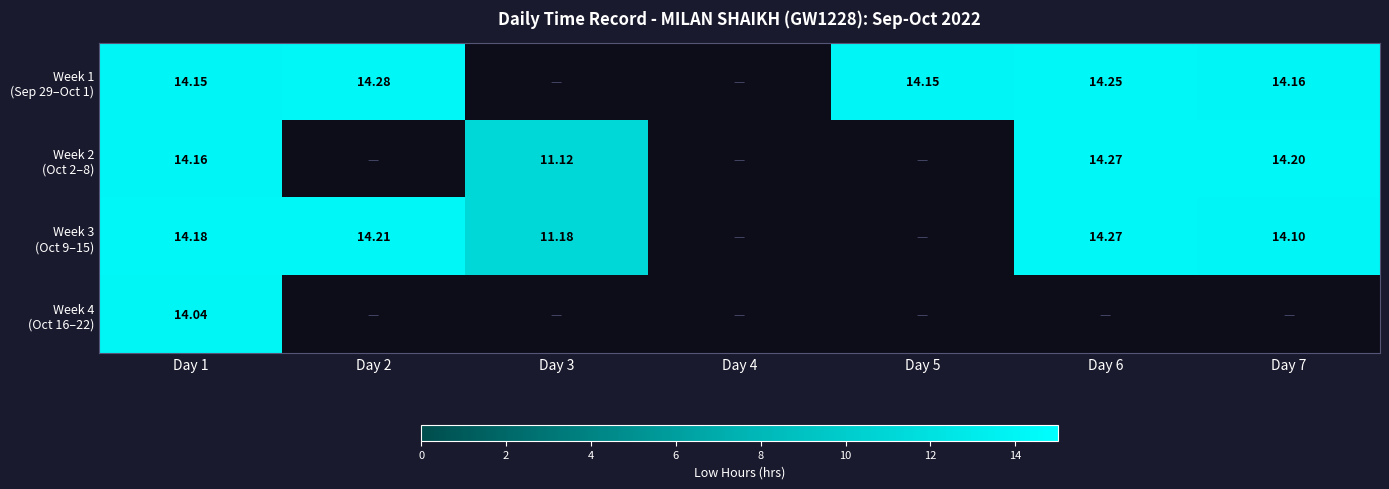

What value does the Week 2 (Oct 2–8) series have at Day 6?

14.3